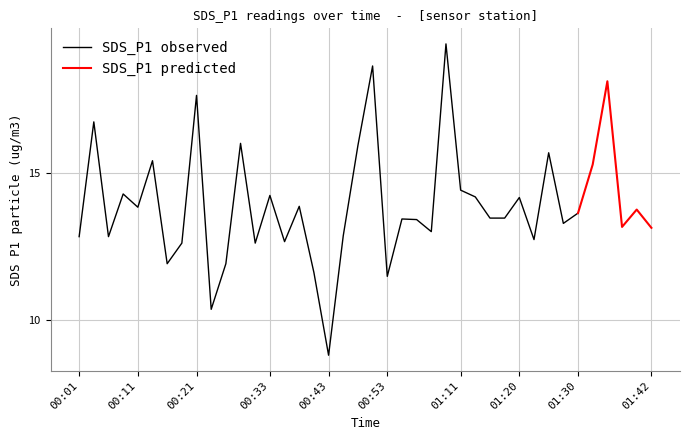

Is it true that SDS_P1 equals 13.5 at 01:19?

True